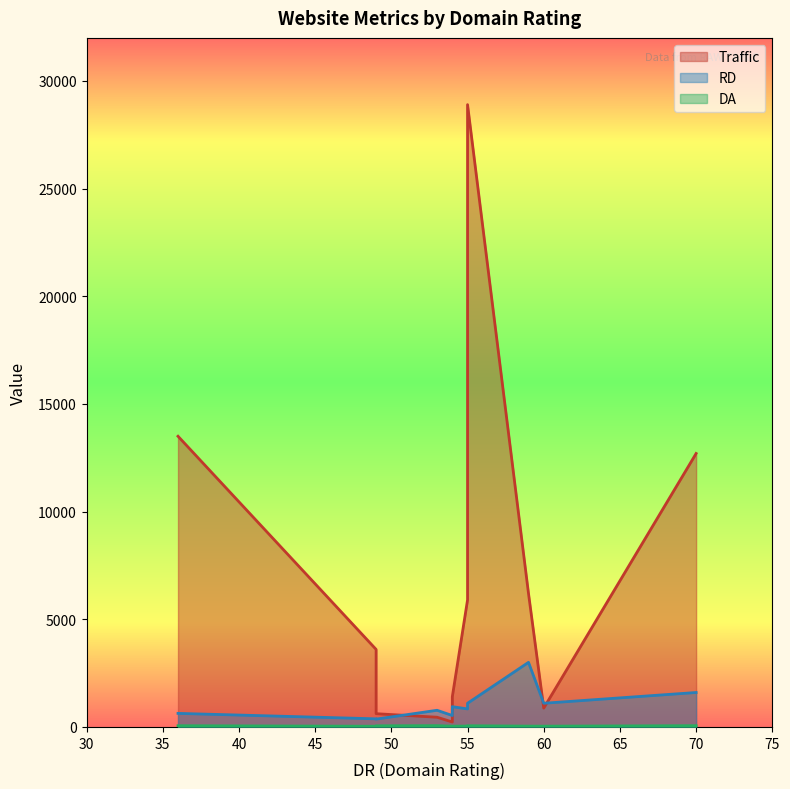

What is the average value of the DA series?

46